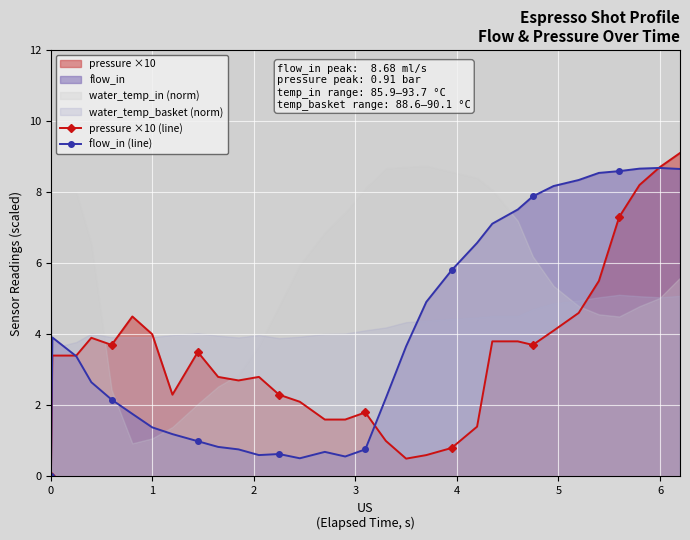

Rank the series by their maximum value, from highest to lowest.

pressure ×10 (line), flow_in (line)